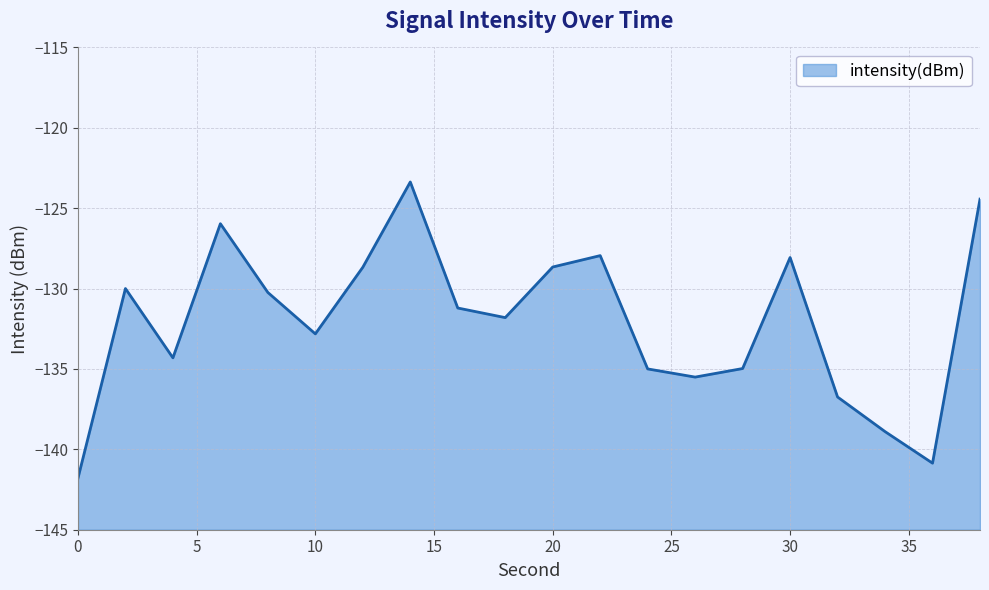

How many data points are less than -131?

11